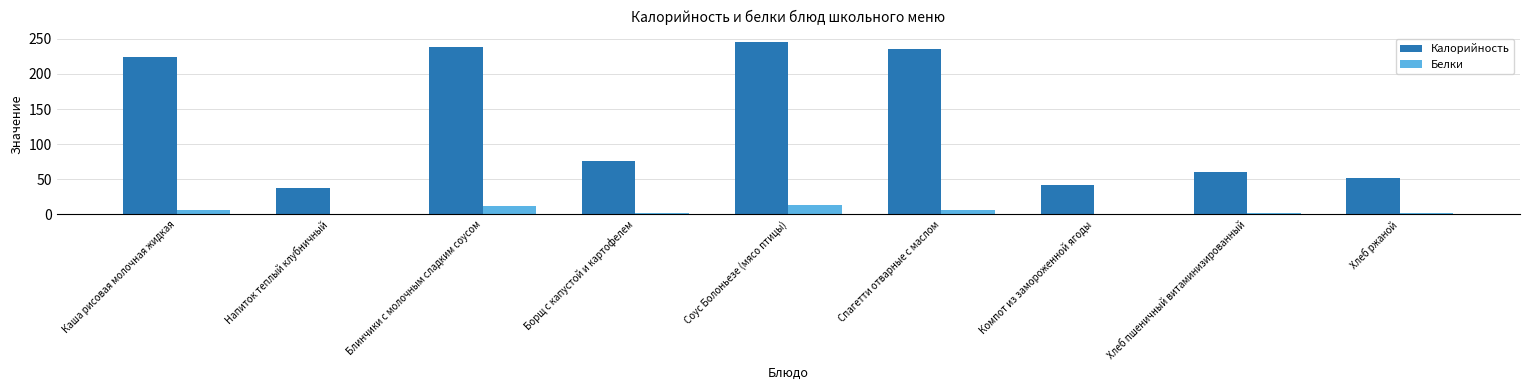

The value of Калорийность at Хлеб ржаной is 28.3. True or false?

False